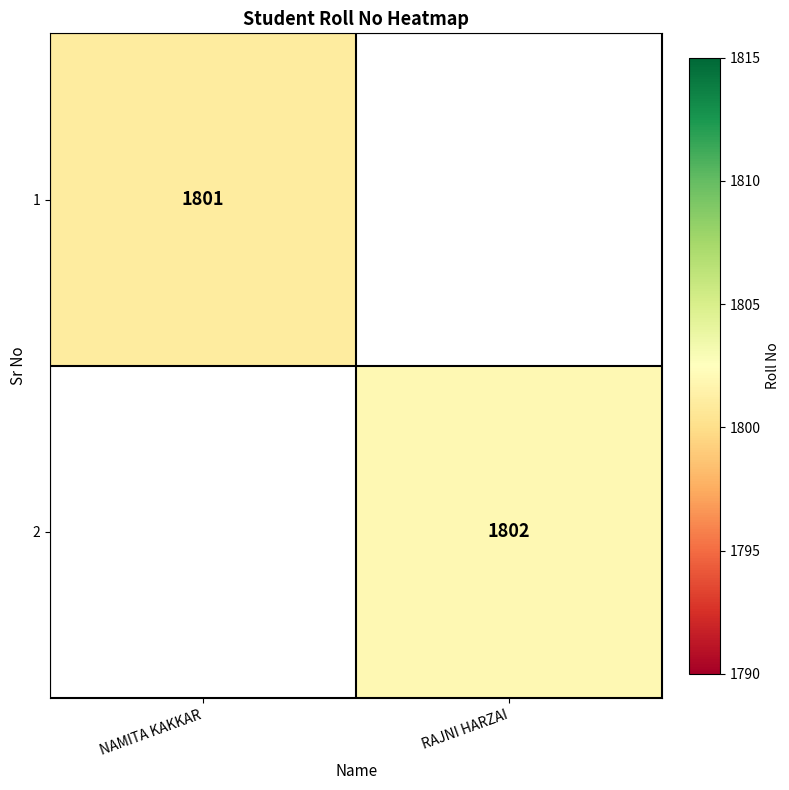

True or false: 2 has a value of 1802 at RAJNI HARZAI.

True